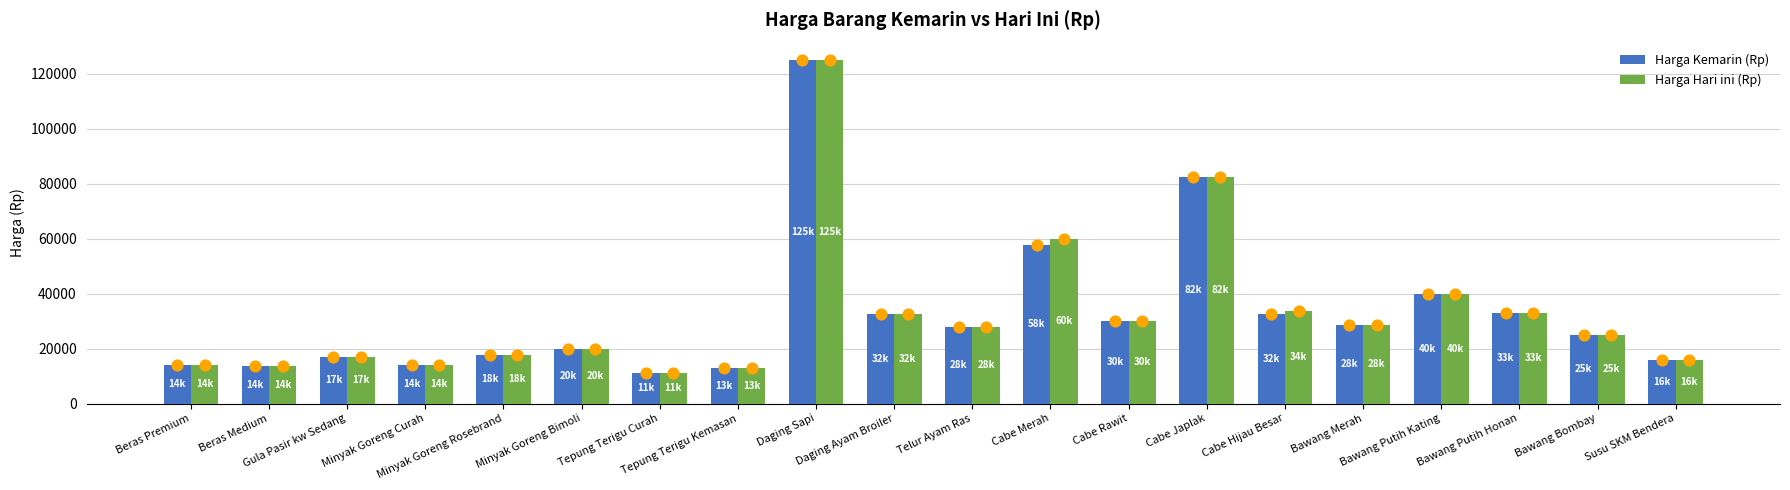

Which series contains the highest Y value?

Harga Kemarin (Rp)